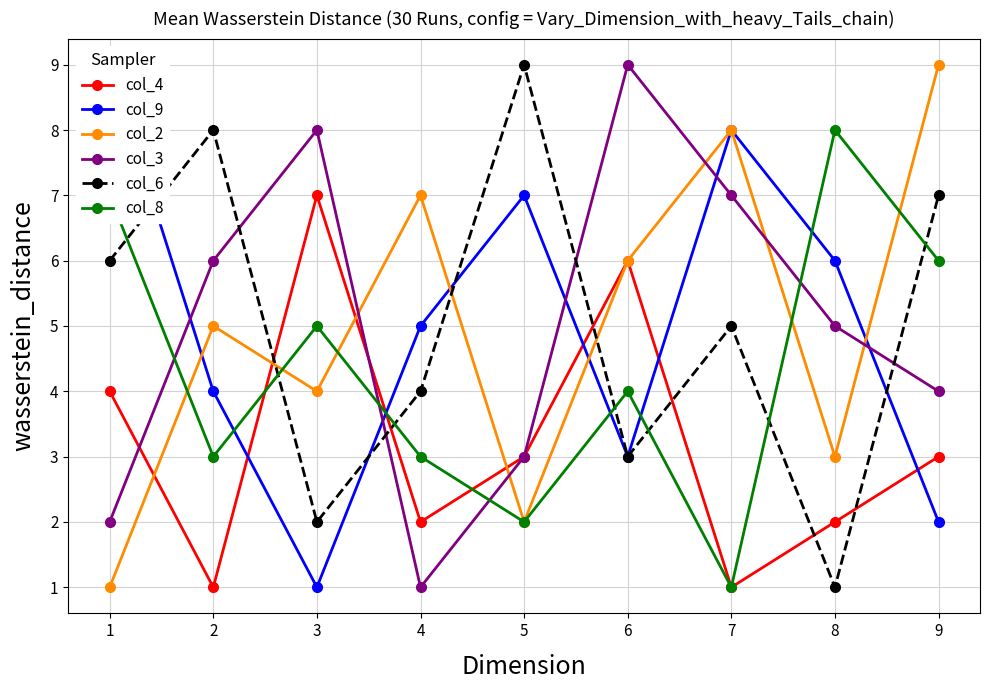

True or false: col_6 has more than 1 points higher than both neighbors.

True